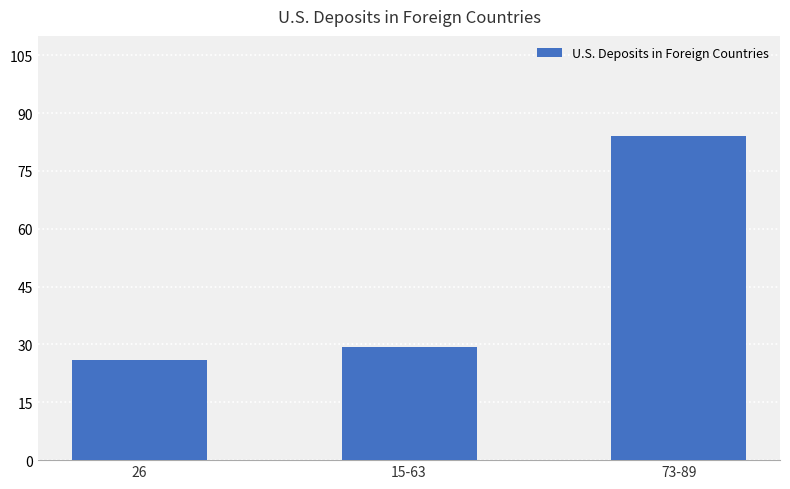

Reading left to right, list all the values displayed in this chart.

26.0	29.3	84.0